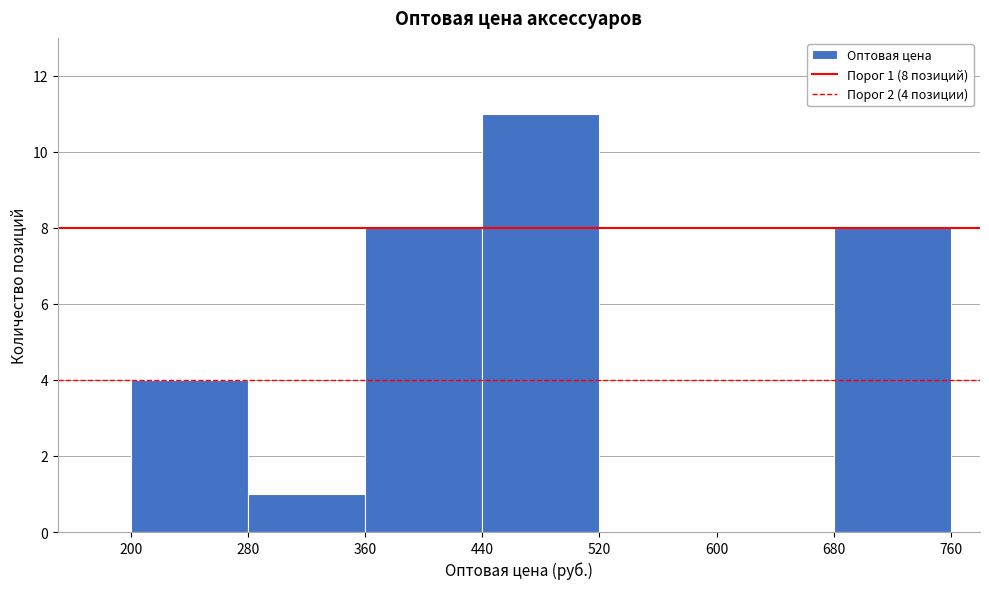

Over which range of the x-axis is the bar tallest?

440 to 520